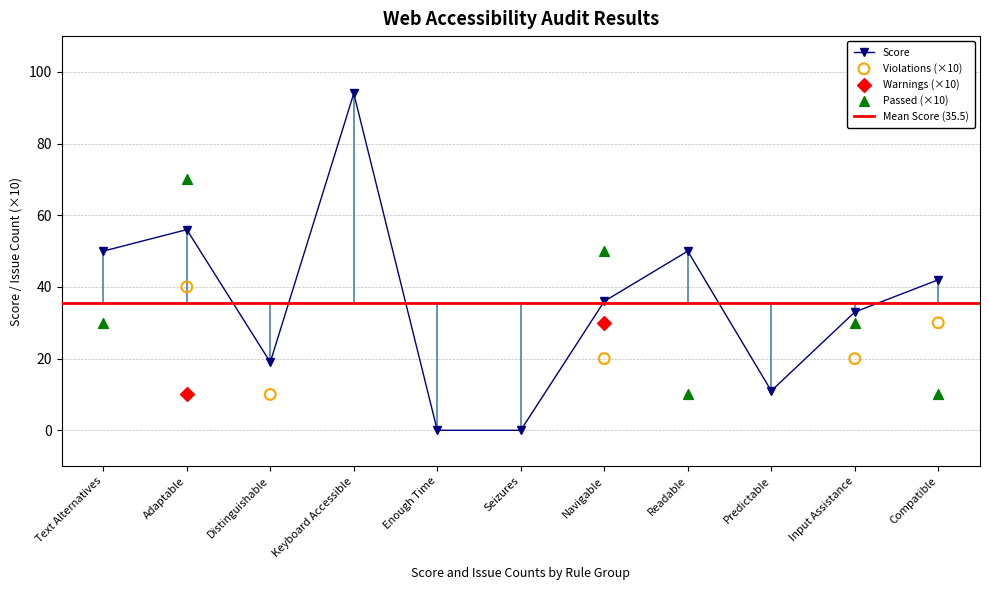

At how many categories does at least one series exceed 91?

1